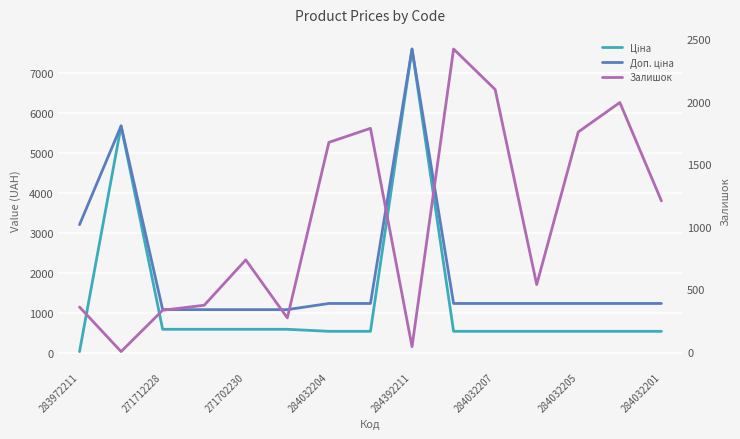

Where is Доп. ціна nearest to the value 4339?

283972211